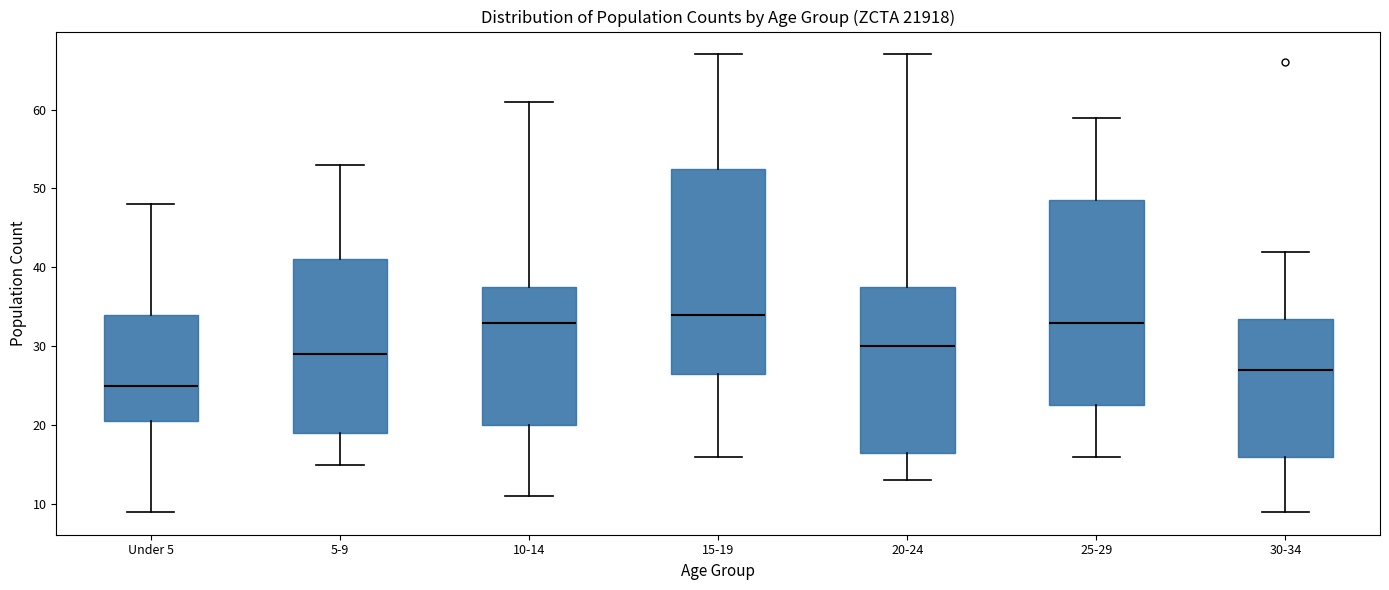

Reading left to right, transcribe this box plot: for each box, give where its median line is, the range the box spans, and where its two whiskers end, as read against the y-axis. The values are not printed on the chart, so give them approximately, as read against the axis.

Under 5: median 25, box 21 to 34, whiskers 9 to 48
5-9: median 29, box 19 to 41, whiskers 15 to 53
10-14: median 33, box 20 to 38, whiskers 11 to 61
15-19: median 34, box 27 to 53, whiskers 16 to 67
20-24: median 30, box 17 to 38, whiskers 13 to 67
25-29: median 33, box 23 to 49, whiskers 16 to 59
30-34: median 27, box 16 to 34, whiskers 9 to 42